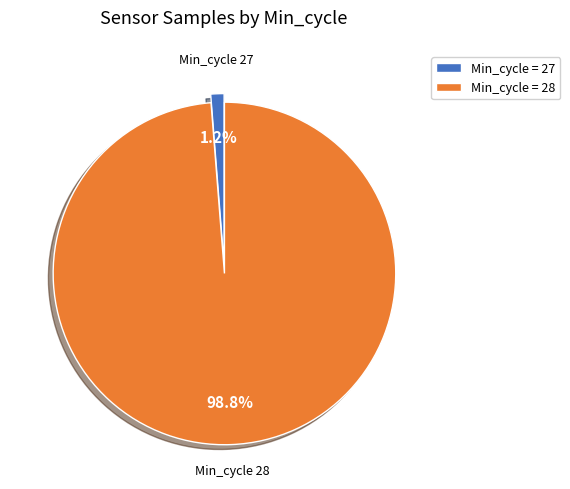

Which has a higher value, Min_cycle = 28 or Min_cycle = 27?

Min_cycle = 28